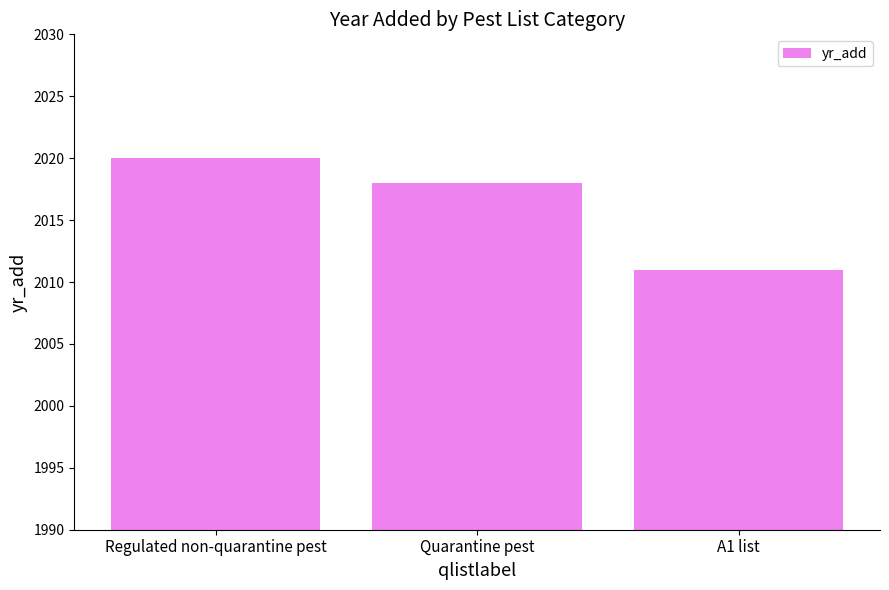

What is the ratio of the value at Quarantine pest to the value at A1 list?

1.0